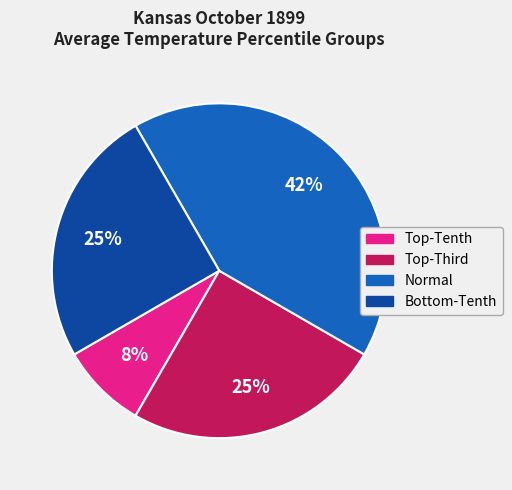

To the nearest percent, what is the average slice percentage?

25%